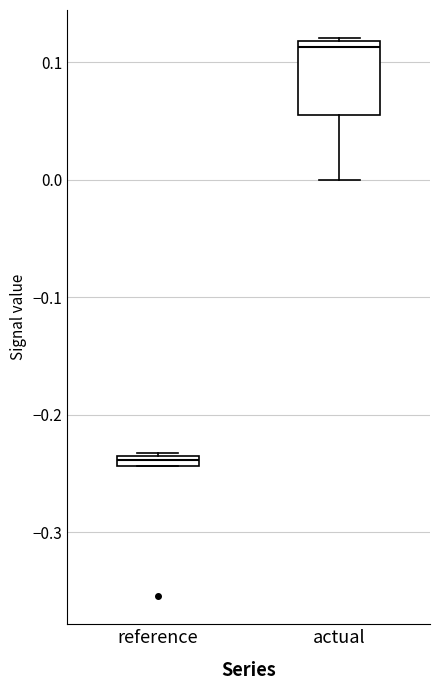

Where does the median line of the box for actual sit on the y-axis? The values are not printed on the chart, so give them approximately, as read against the axis.

0.11